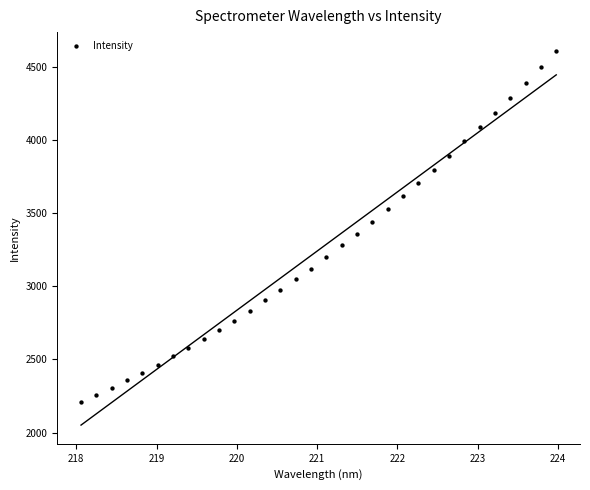

What is the range of X values (max minus min)?

5.9